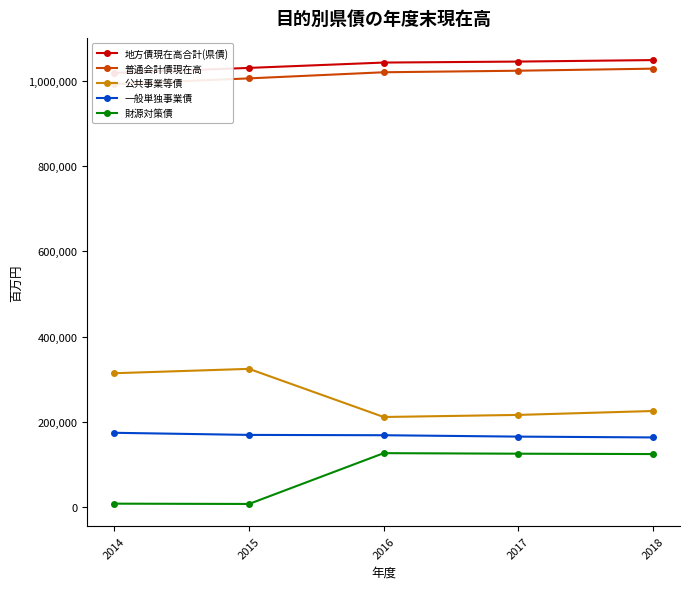

Reading left to right, what are all the values shown in this chart?

地方債現在高合計(県債): 2014=1018620.0	2015=1030342.0	2016=1042886.0	2017=1045180.9	2018=1048689.1
普通会計債現在高: 2014=992336.0	2015=1005794.0	2016=1020121.9	2017=1023752.0	2018=1028569.4
公共事業等債: 2014=314243.0	2015=324477.0	2016=211577.5	2017=216471.3	2018=225645.5
一般単独事業債: 2014=174540.0	2015=169567.0	2016=168825.6	2017=165573.6	2018=163659.2
財源対策債: 2014=8327.0	2015=7626.0	2016=126769.6	2017=125503.6	2018=124656.2